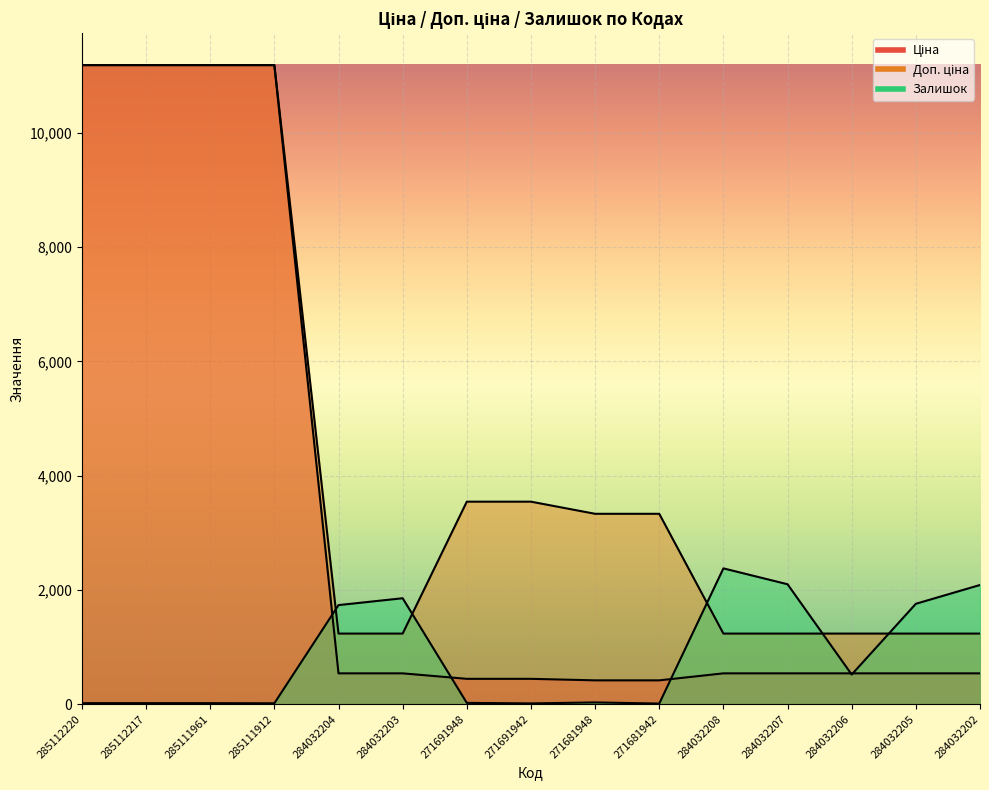

At 285112220, list the series in order from largest to smallest.

Ціна, Доп. ціна, Залишок